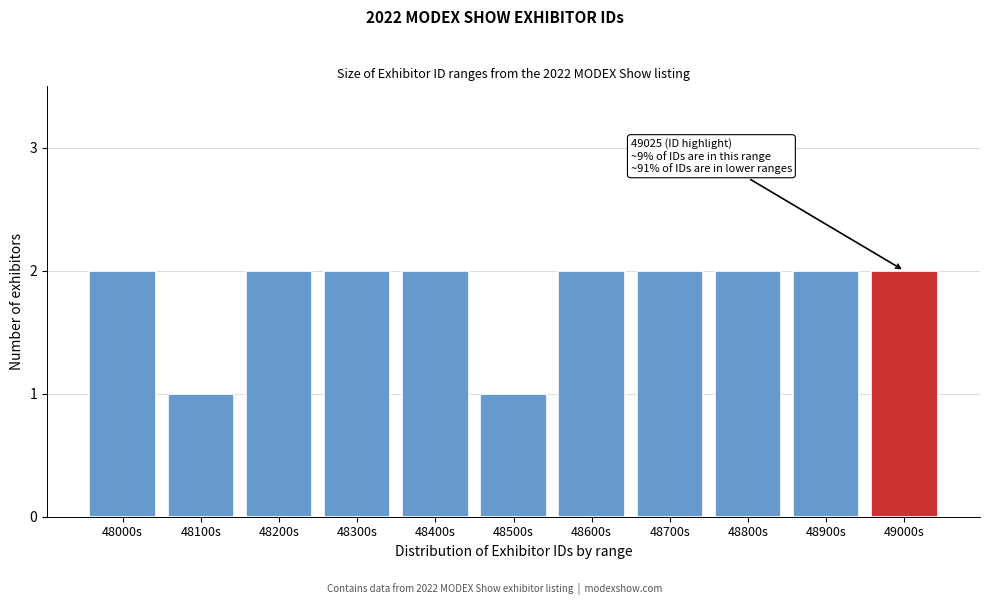

Reading left to right, what are all the values shown in this chart?

48000s=2	48100s=1	48200s=2	48300s=2	48400s=2	48500s=1	48600s=2	48700s=2	48800s=2	48900s=2	49000s=2